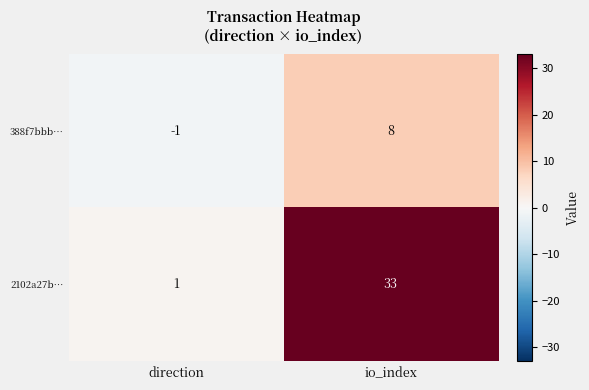

What is the difference between the highest and lowest values at direction?

2